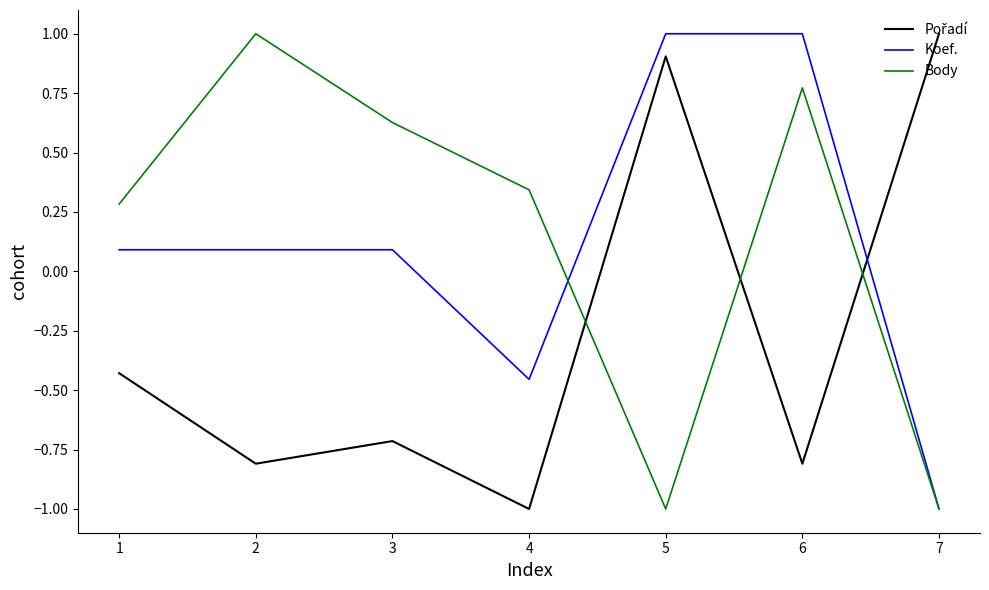

What is the difference between the highest and lowest values at 4?

1.3